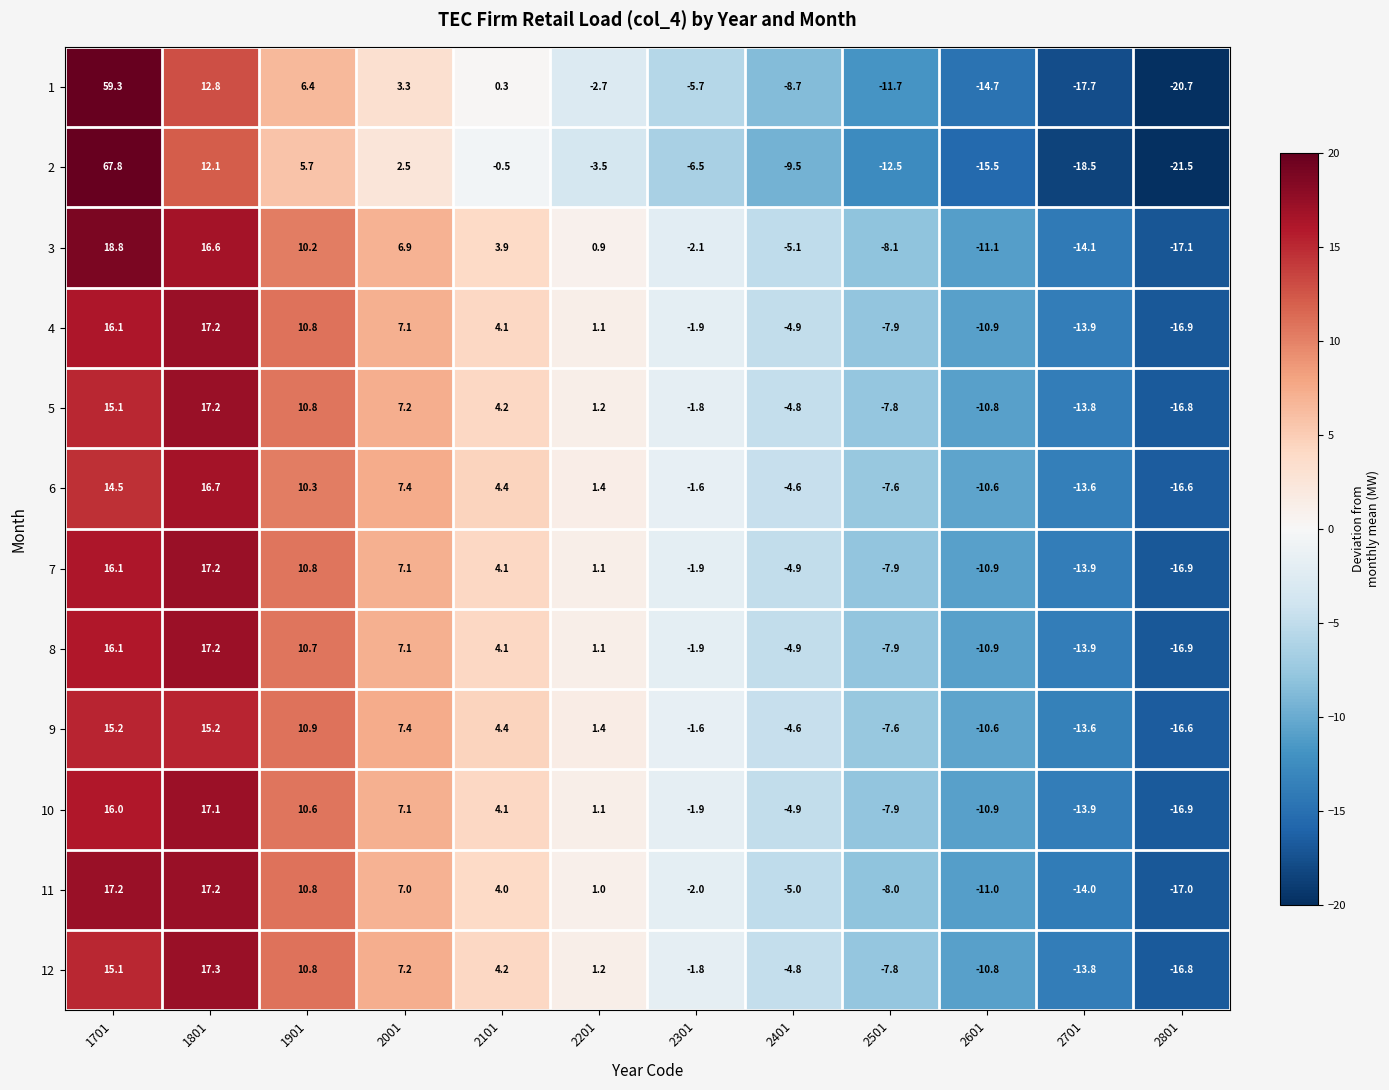

The 9 series shows -10.6 at 2601. True or false?

True